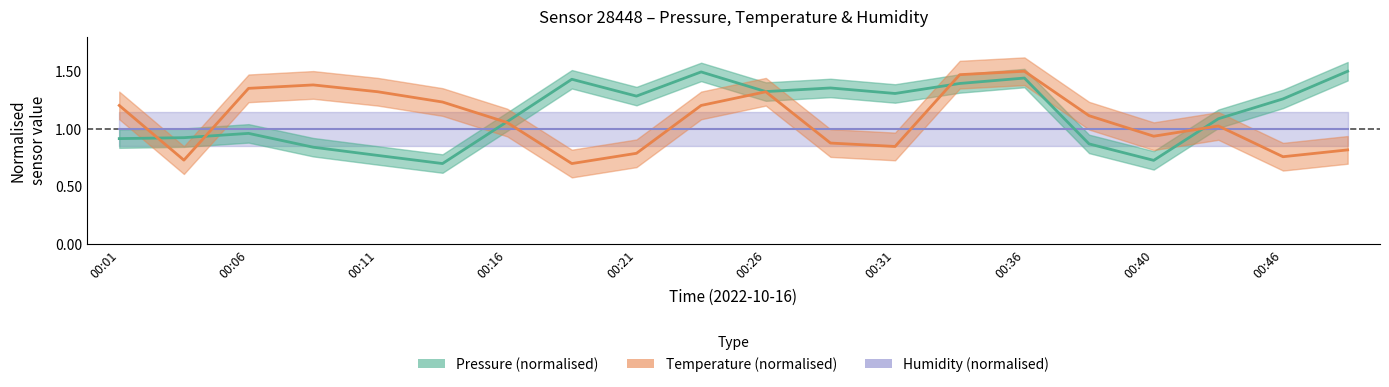

The value of temperature_mean at 00:06 is 0.6. True or false?

False